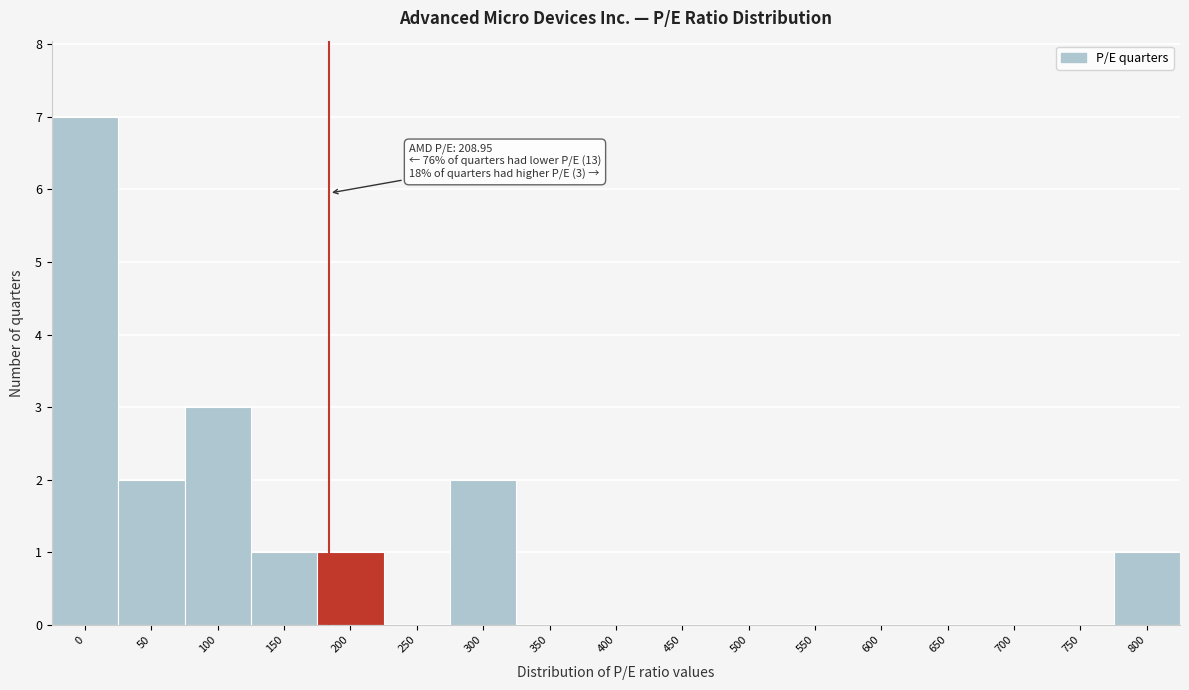

Reading right to left, what are all the values shown in this chart?

800=1	750=0	700=0	650=0	600=0	550=0	500=0	450=0	400=0	350=0	300=2	250=0	200=1	150=1	100=3	50=2	0=7